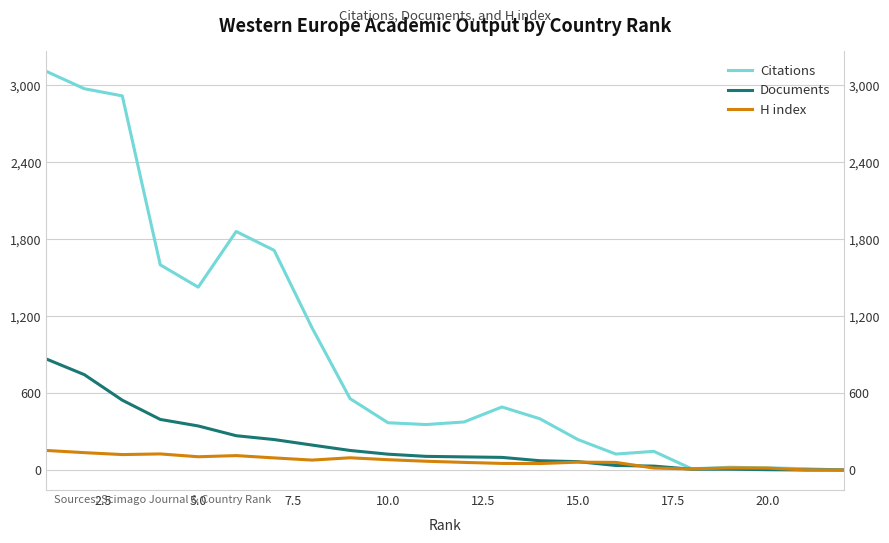

True or false: Citations and H index cross at least once.

False